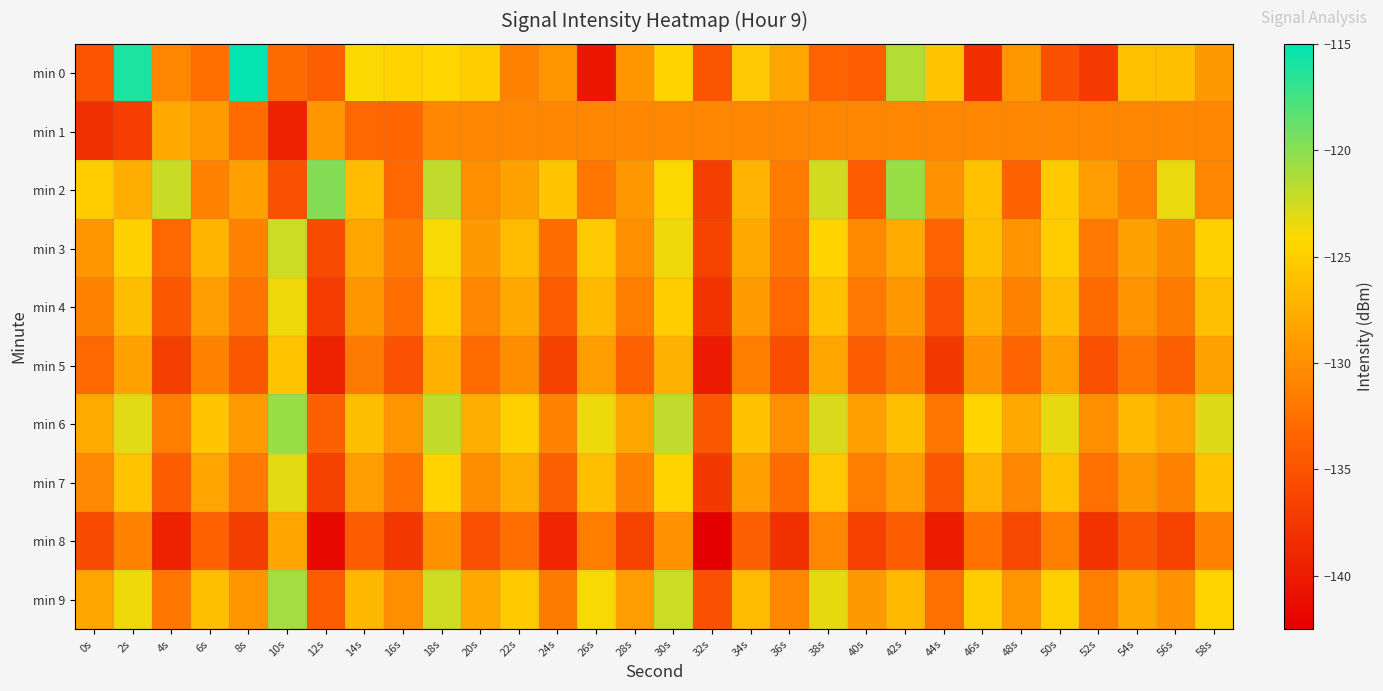

Reading left to right, list all the values displayed in this chart.

min 0: 0s=-135.0	2s=-116.0	4s=-130.6	6s=-132.5	8s=-115.1	10s=-133.0	12s=-134.0	14s=-124.0	16s=-124.6	18s=-124.4	20s=-125.0	22s=-131.0	24s=-129.5	26s=-140.4	28s=-129.5	30s=-124.8	32s=-134.8	34s=-125.5	36s=-128.2	38s=-133.5	40s=-134.0	42s=-121.5	44s=-125.7	46s=-138.3	48s=-129.4	50s=-135.1	52s=-137.2	54s=-126.1	56s=-126.2	58s=-129.2
min 1: 0s=-138.2	2s=-136.9	4s=-128.1	6s=-129.2	8s=-132.9	10s=-139.6	12s=-129.4	14s=-133.2	16s=-133.3	18s=-130.8	20s=-130.8	22s=-130.8	24s=-130.8	26s=-130.8	28s=-130.8	30s=-130.8	32s=-130.8	34s=-130.8	36s=-130.8	38s=-130.8	40s=-130.8	42s=-130.8	44s=-130.8	46s=-130.8	48s=-130.8	50s=-130.8	52s=-130.8	54s=-130.8	56s=-130.8	58s=-130.8
min 2: 0s=-125.0	2s=-127.5	4s=-122.3	6s=-131.0	8s=-128.7	10s=-135.2	12s=-119.8	14s=-126.4	16s=-133.1	18s=-121.9	20s=-130.0	22s=-128.5	24s=-125.7	26s=-132.0	28s=-129.3	30s=-124.1	32s=-136.8	34s=-127.2	36s=-131.5	38s=-122.6	40s=-134.3	42s=-120.5	44s=-129.8	46s=-126.0	48s=-133.7	50s=-125.3	52s=-128.9	54s=-131.2	56s=-123.4	58s=-130.6
min 3: 0s=-129.5	2s=-124.8	4s=-133.2	6s=-127.1	8s=-130.9	10s=-122.4	12s=-135.7	14s=-128.3	16s=-131.6	18s=-124.0	20s=-129.2	22s=-126.5	24s=-132.8	26s=-125.4	28s=-130.1	30s=-123.7	32s=-136.3	34s=-128.0	36s=-131.9	38s=-124.6	40s=-130.4	42s=-127.8	44s=-133.5	46s=-126.2	48s=-129.7	50s=-125.1	52s=-131.8	54s=-128.6	56s=-130.3	58s=-124.9
min 4: 0s=-131.0	2s=-126.3	4s=-134.5	6s=-128.8	8s=-132.2	10s=-123.6	12s=-137.1	14s=-129.4	16s=-132.7	18s=-125.1	20s=-130.6	22s=-127.9	24s=-134.2	26s=-126.7	28s=-131.4	30s=-125.0	32s=-137.8	34s=-129.1	36s=-133.2	38s=-126.0	40s=-131.8	42s=-129.3	44s=-135.0	46s=-127.5	48s=-131.1	50s=-126.4	52s=-133.0	54s=-129.7	56s=-131.6	58s=-126.2
min 5: 0s=-133.2	2s=-128.5	4s=-136.8	6s=-131.1	8s=-134.5	10s=-125.9	12s=-139.4	14s=-131.7	16s=-135.0	18s=-127.4	20s=-132.9	22s=-130.2	24s=-136.5	26s=-129.0	28s=-133.7	30s=-127.3	32s=-140.1	34s=-131.4	36s=-135.5	38s=-128.3	40s=-134.1	42s=-131.6	44s=-137.3	46s=-129.8	48s=-133.4	50s=-128.7	52s=-135.3	54s=-132.0	56s=-133.9	58s=-128.5
min 6: 0s=-127.8	2s=-123.1	4s=-131.4	6s=-125.7	8s=-129.1	10s=-120.5	12s=-133.8	14s=-126.3	16s=-129.6	18s=-122.0	20s=-127.5	22s=-124.8	24s=-131.1	26s=-123.5	28s=-128.3	30s=-121.9	32s=-134.6	34s=-126.0	36s=-130.1	38s=-122.8	40s=-128.7	42s=-126.2	44s=-132.0	46s=-124.5	48s=-128.0	50s=-123.3	52s=-130.0	54s=-126.7	56s=-128.4	58s=-123.0
min 7: 0s=-130.5	2s=-125.8	4s=-134.1	6s=-128.4	8s=-131.8	10s=-123.2	12s=-136.5	14s=-129.0	16s=-132.3	18s=-124.7	20s=-130.2	22s=-127.5	24s=-133.8	26s=-126.2	28s=-131.1	30s=-124.6	32s=-137.3	34s=-128.7	36s=-132.8	38s=-125.5	40s=-131.4	42s=-128.9	44s=-134.7	46s=-127.2	48s=-130.7	50s=-126.0	52s=-132.5	54s=-129.3	56s=-131.0	58s=-125.7
min 8: 0s=-135.7	2s=-131.0	4s=-139.3	6s=-133.6	8s=-137.0	10s=-128.4	12s=-141.7	14s=-134.2	16s=-137.5	18s=-129.9	20s=-135.4	22s=-132.7	24s=-139.0	26s=-131.4	28s=-136.3	30s=-129.8	32s=-142.5	34s=-133.9	36s=-138.0	38s=-130.7	40s=-136.6	42s=-134.1	44s=-139.9	46s=-132.4	48s=-136.0	50s=-131.3	52s=-137.8	54s=-134.6	56s=-136.3	58s=-131.0
min 9: 0s=-128.3	2s=-123.6	4s=-131.9	6s=-126.2	8s=-129.6	10s=-121.0	12s=-134.3	14s=-126.8	16s=-130.1	18s=-122.5	20s=-128.0	22s=-125.3	24s=-131.6	26s=-124.0	28s=-128.9	30s=-122.4	32s=-135.1	34s=-126.5	36s=-130.6	38s=-123.3	40s=-129.2	42s=-126.7	44s=-132.5	46s=-125.0	48s=-129.5	50s=-124.8	52s=-131.3	54s=-128.1	56s=-129.8	58s=-124.5